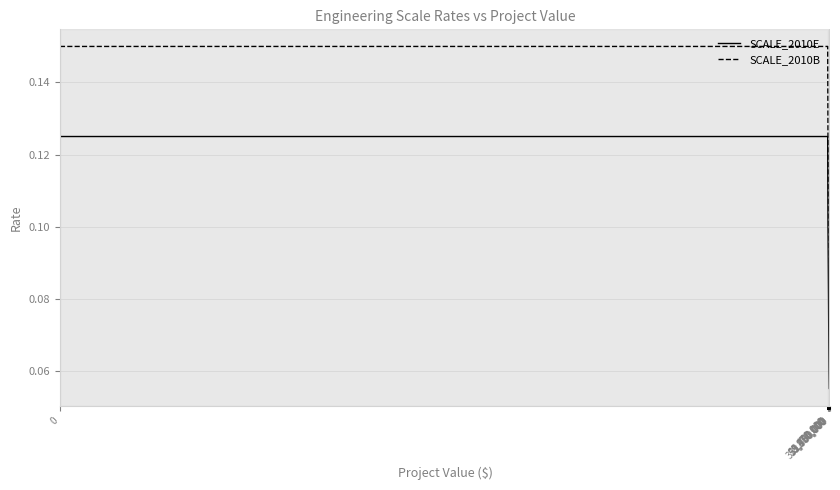

True or false: SCALE_2010B and SCALE_2010E intersect in this chart.

False